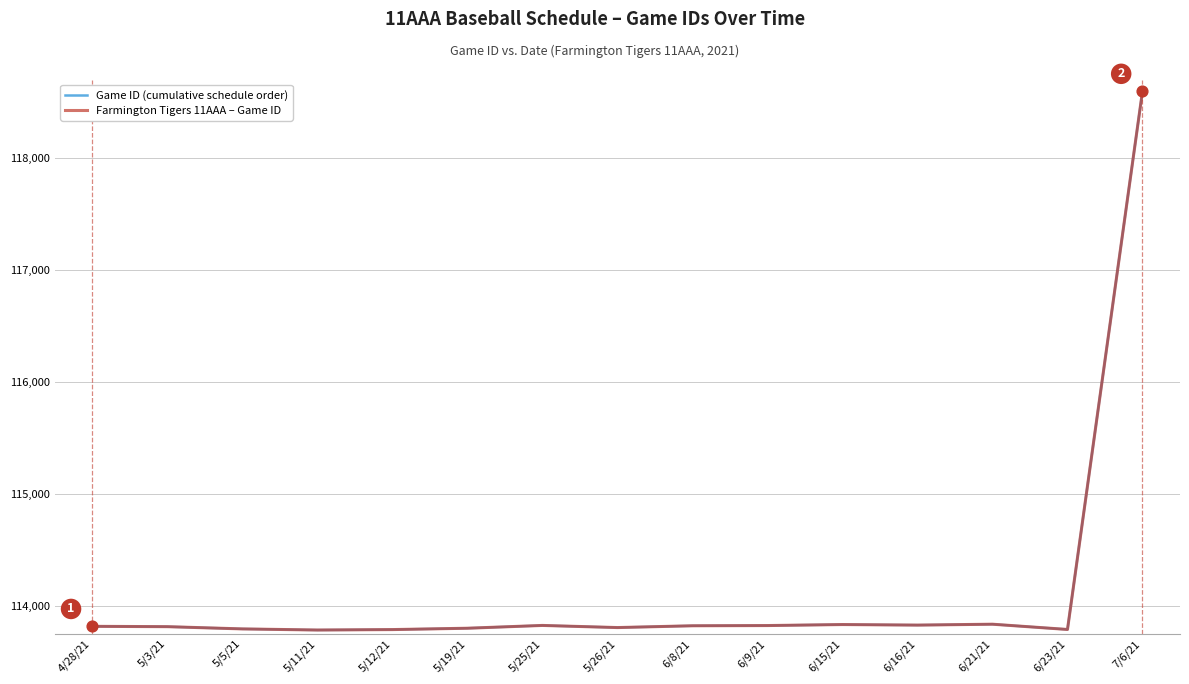

Does the chart have visible grid lines?

Yes